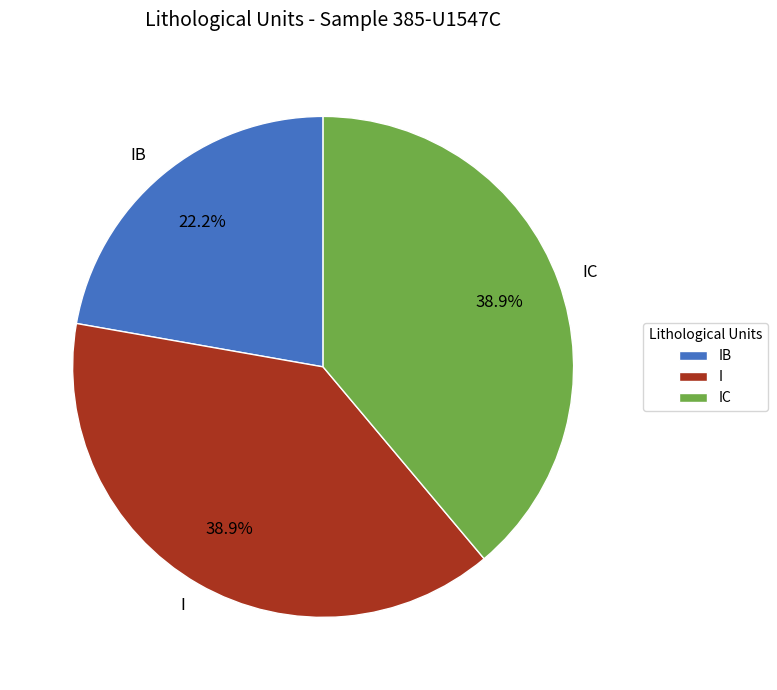

Is it true that I is 39% of the pie?

True